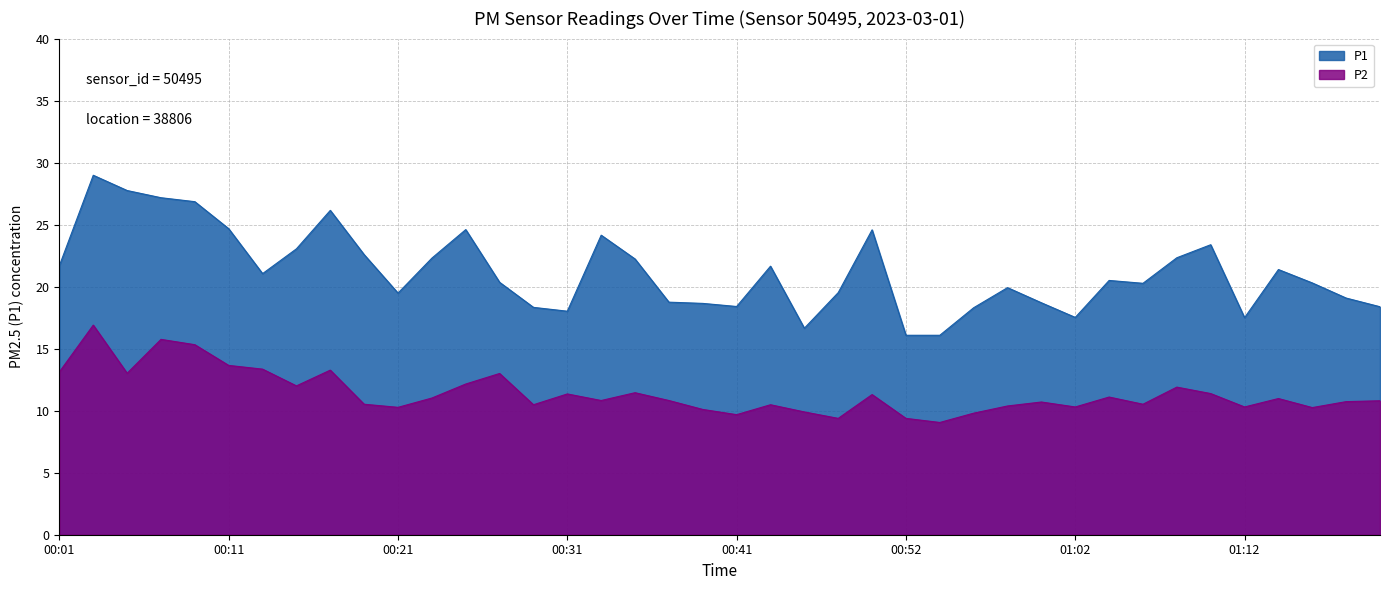

List the series in order of their overall mean, highest first.

P1, P2